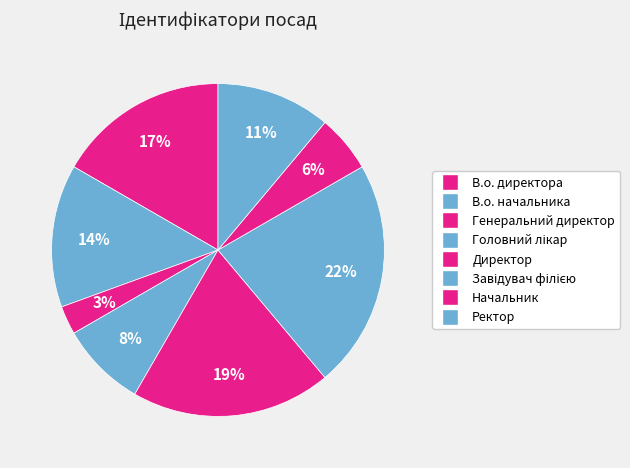

Is it true that В.о. начальника is 1% of the pie?

False